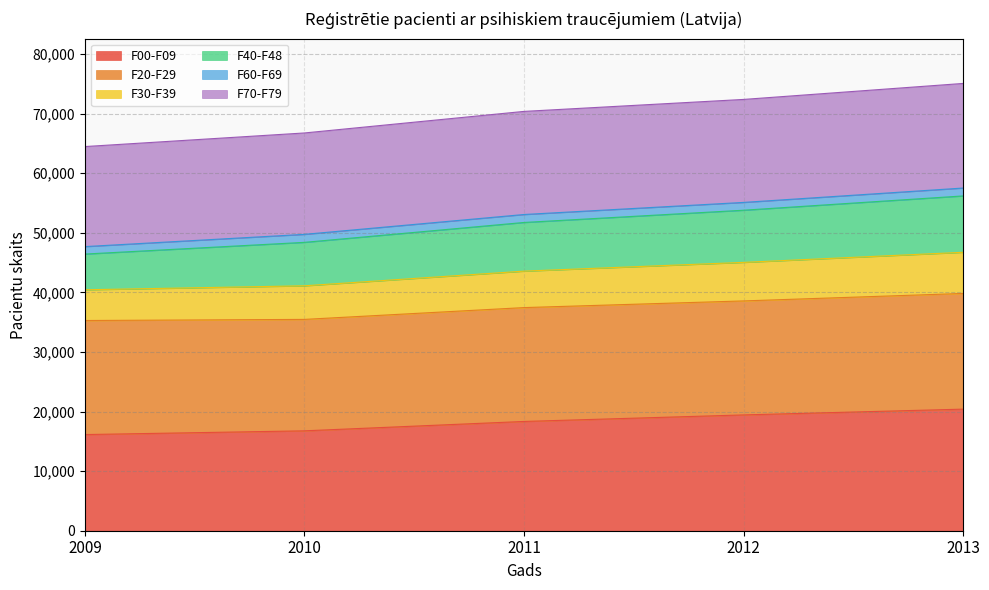

Read the F00-F09 value at 2009.

16141